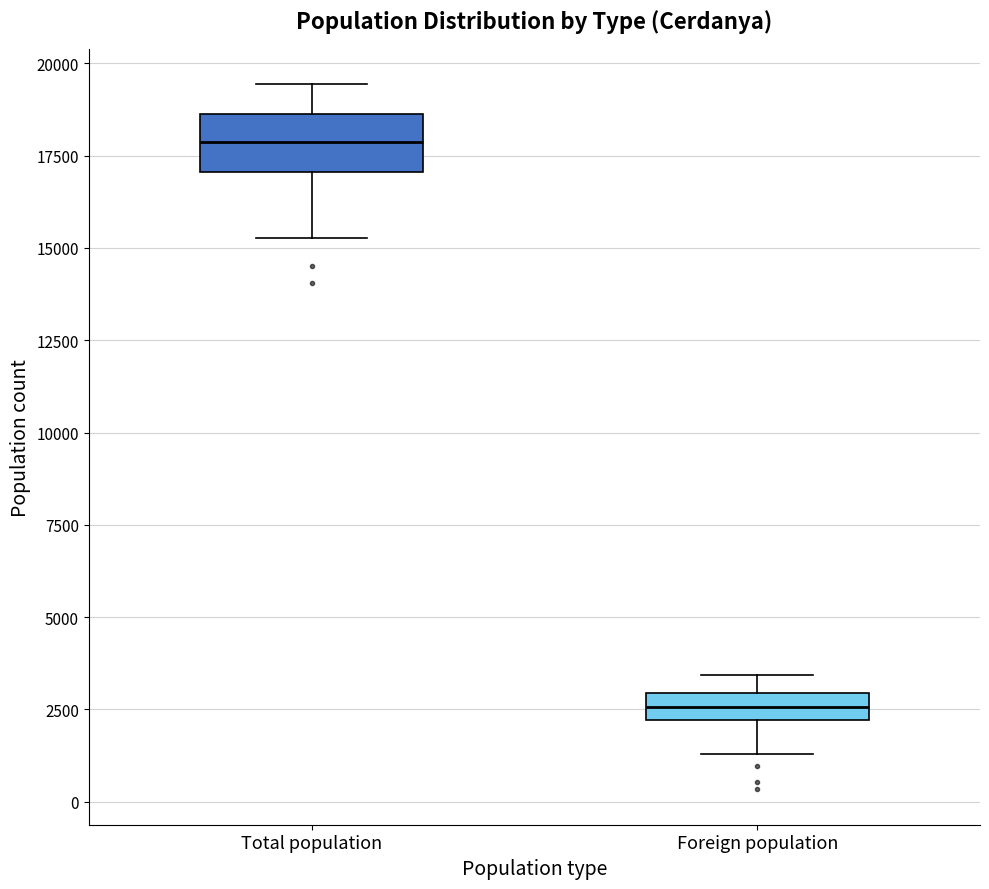

Where does the lower whisker of the box for Total population end on the y-axis? The values are not printed on the chart, so give them approximately, as read against the axis.

15500